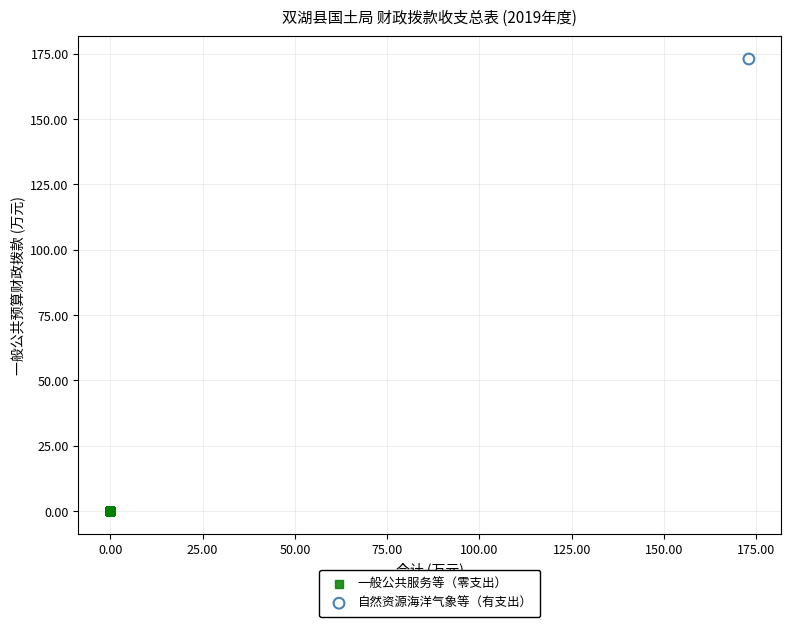

What are all the series names shown in the legend?

一般公共服务等（零支出）, 自然资源海洋气象等（有支出）